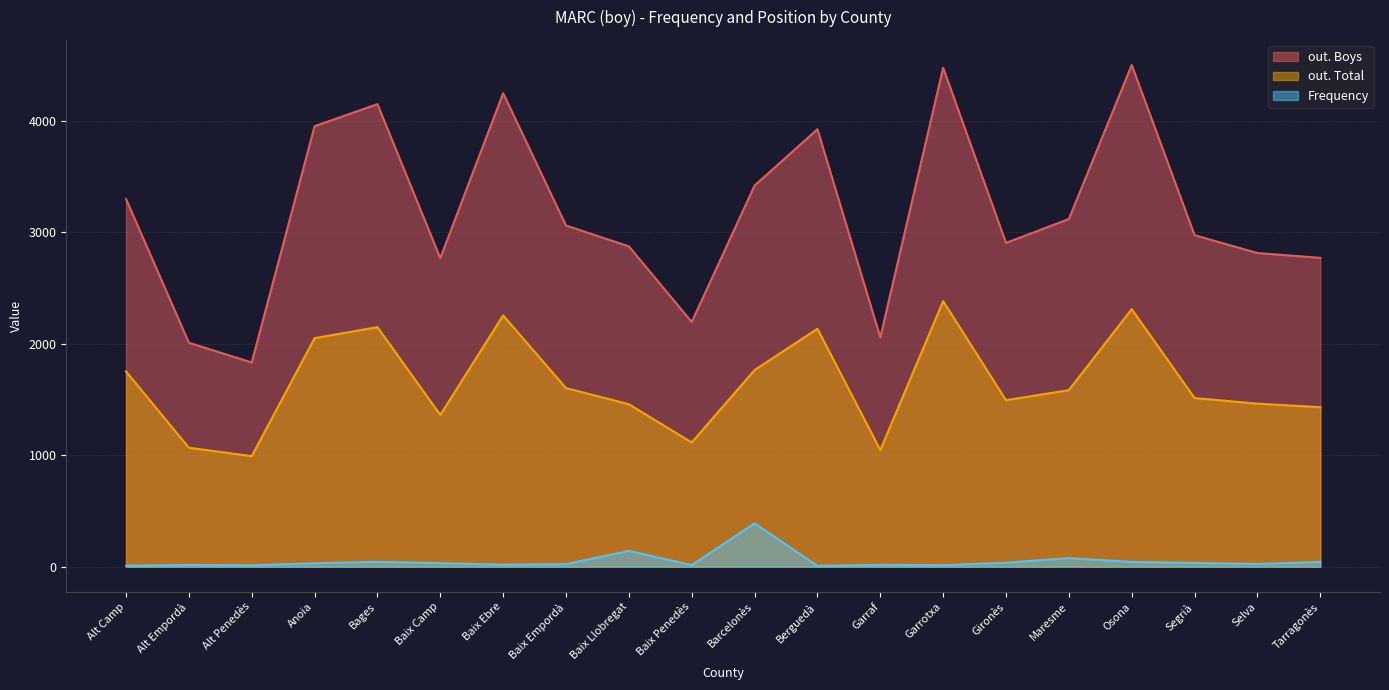

What is the difference between the maximum and minimum values in the out. Boys series?

2667